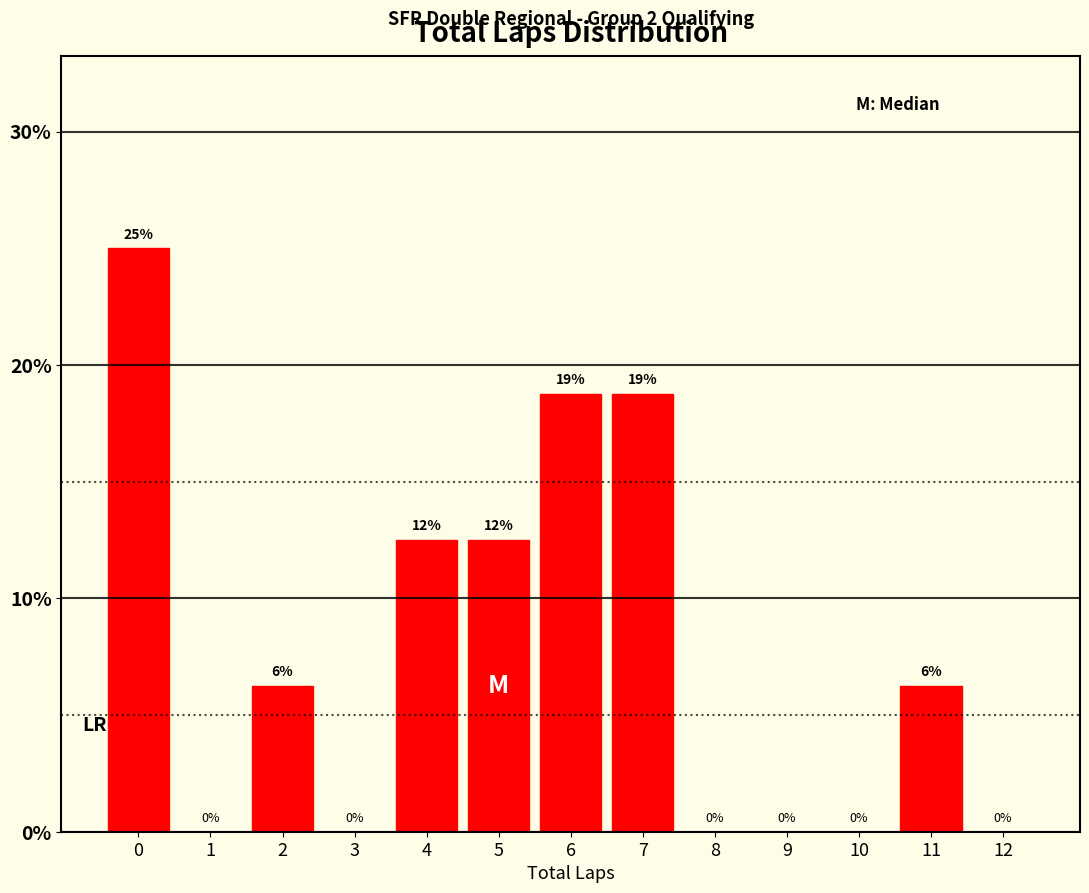

What is the maximum value shown in the chart?

25.0